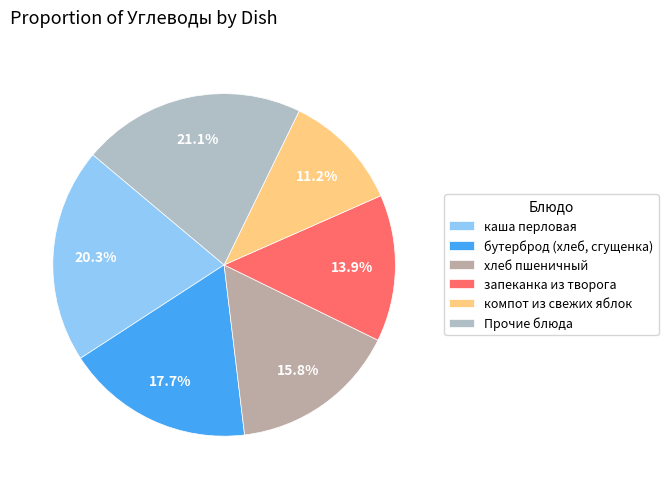

Which category has the biggest portion of the pie?

Прочие блюда